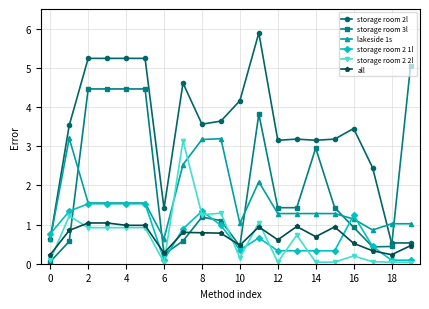

Which series has the widest spread of values?

storage room 2l